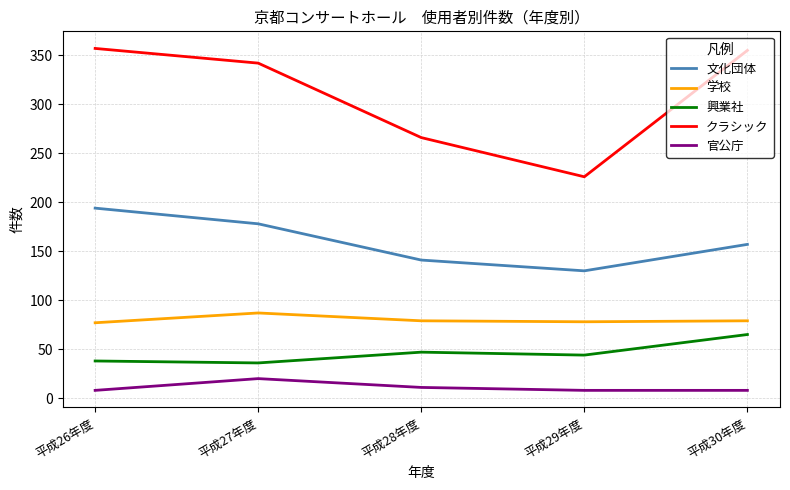

What position from the left is 平成29年度?

4